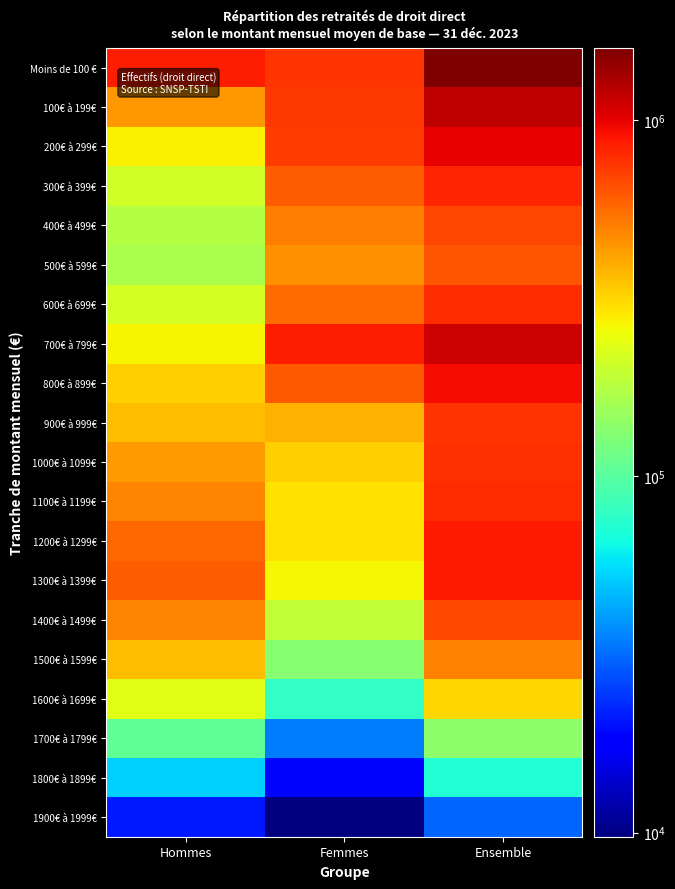

List the series in order of their peak value, highest first.

Moins de 100 €, 100€ à 199€, 700€ à 799€, 200€ à 299€, 800€ à 899€, 1300€ à 1399€, 1200€ à 1299€, 300€ à 399€, 1100€ à 1199€, 600€ à 699€, 1000€ à 1099€, 900€ à 999€, 400€ à 499€, 1400€ à 1499€, 500€ à 599€, 1500€ à 1599€, 1600€ à 1699€, 1700€ à 1799€, 1800€ à 1899€, 1900€ à 1999€